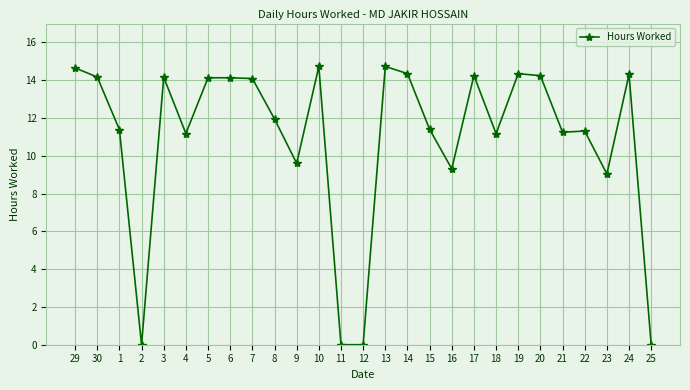

What is the approximate value at 20?

14.2